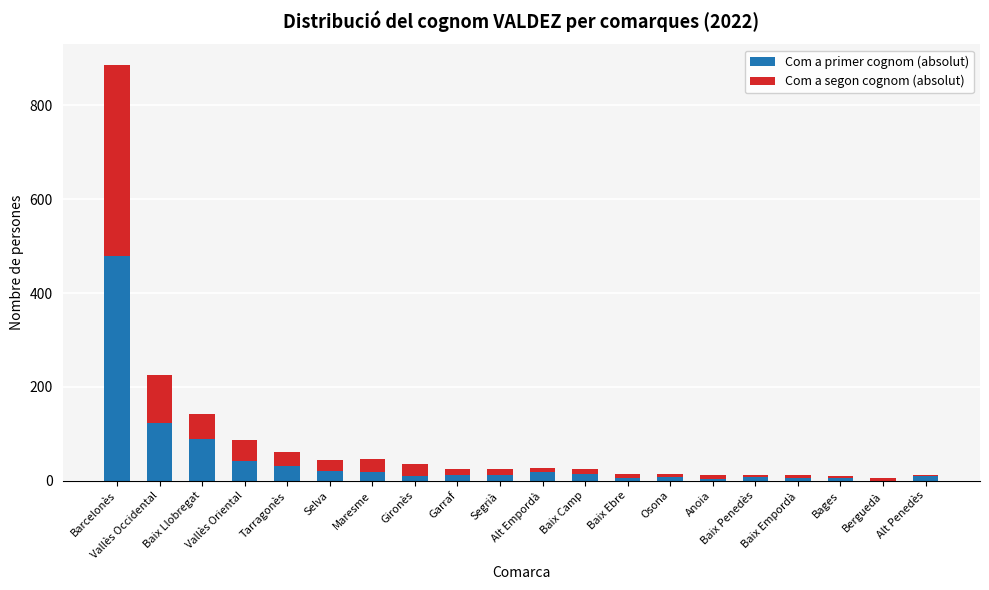

The value of Com a primer cognom (absolut) at Berguedà is -169. True or false?

False